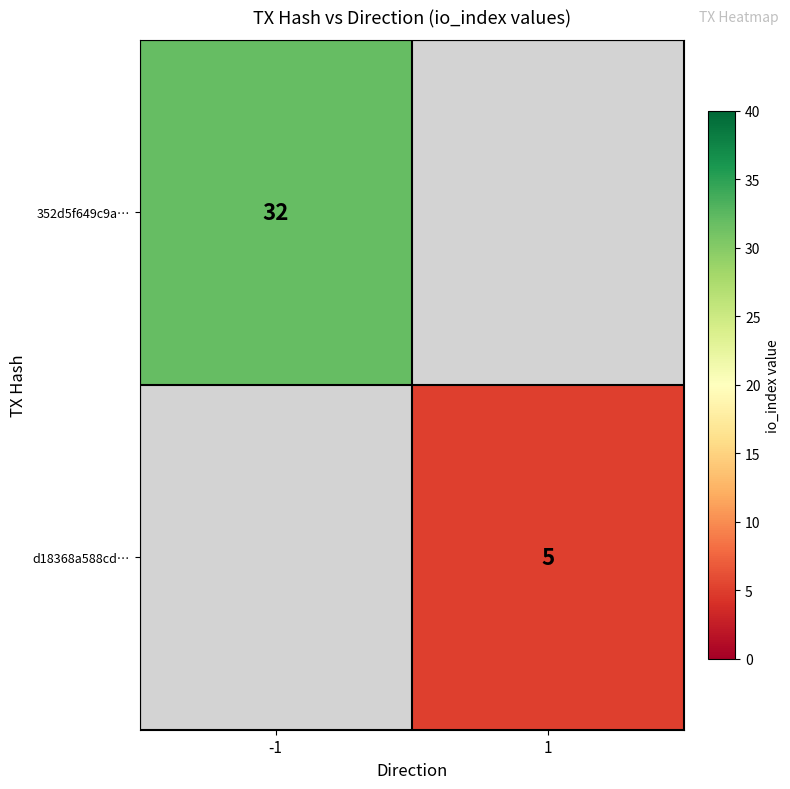

Count the number of categories in the chart.

2